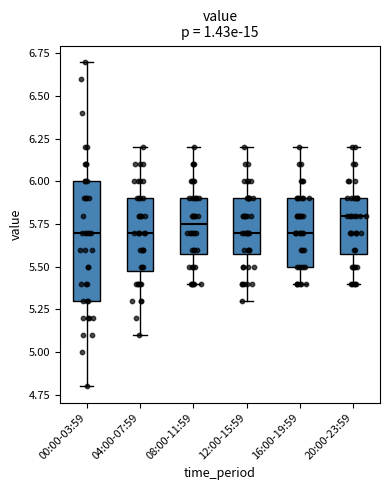

Which box is the tallest, from its lower edge to its upper edge?

00:00-03:59